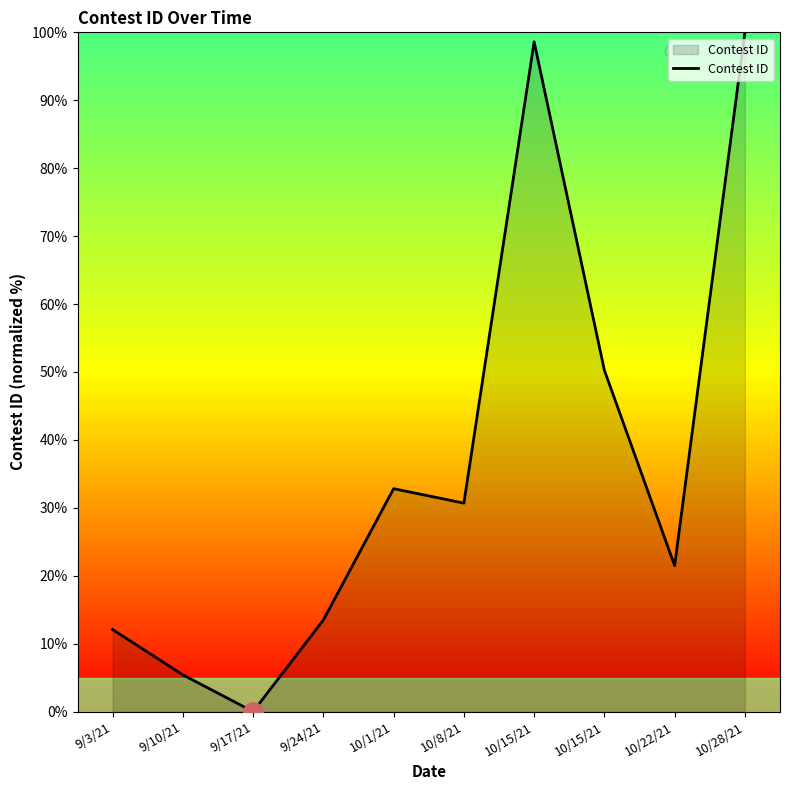

How many lines are shown in the chart?

1